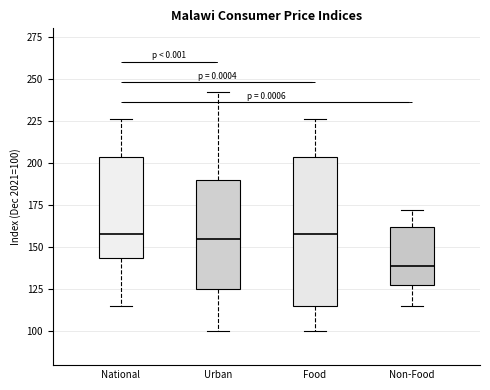

Reading left to right, read every box against the y-axis: the position of its median line, the range the box covers, and the ends of its whiskers. The values are not printed on the chart, so give them approximately, as read against the axis.

National: median 160, box 145 to 205, whiskers 115 to 225
Urban: median 155, box 125 to 190, whiskers 100 to 240
Food: median 160, box 115 to 205, whiskers 100 to 225
Non-Food: median 140, box 125 to 160, whiskers 115 to 170